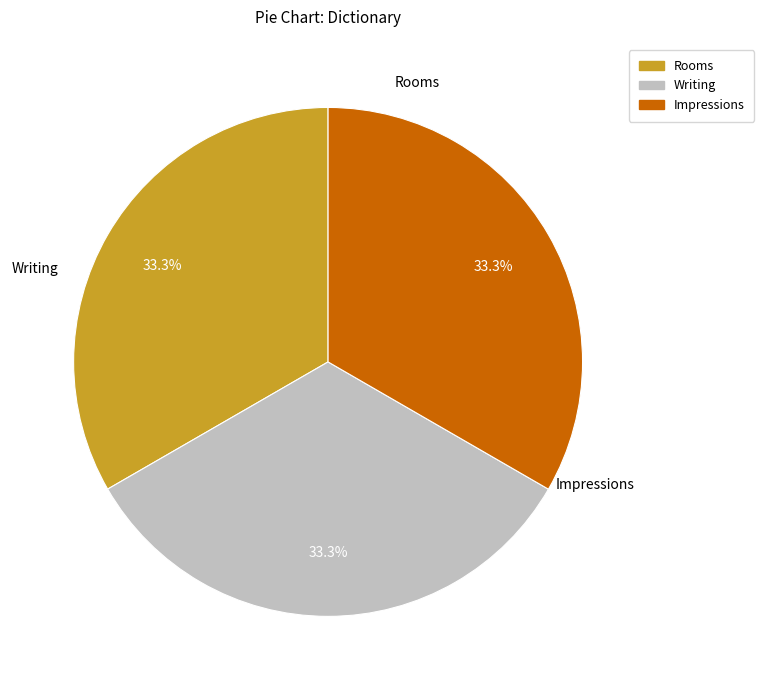

To the nearest percent, what portion does Impressions represent?

33%